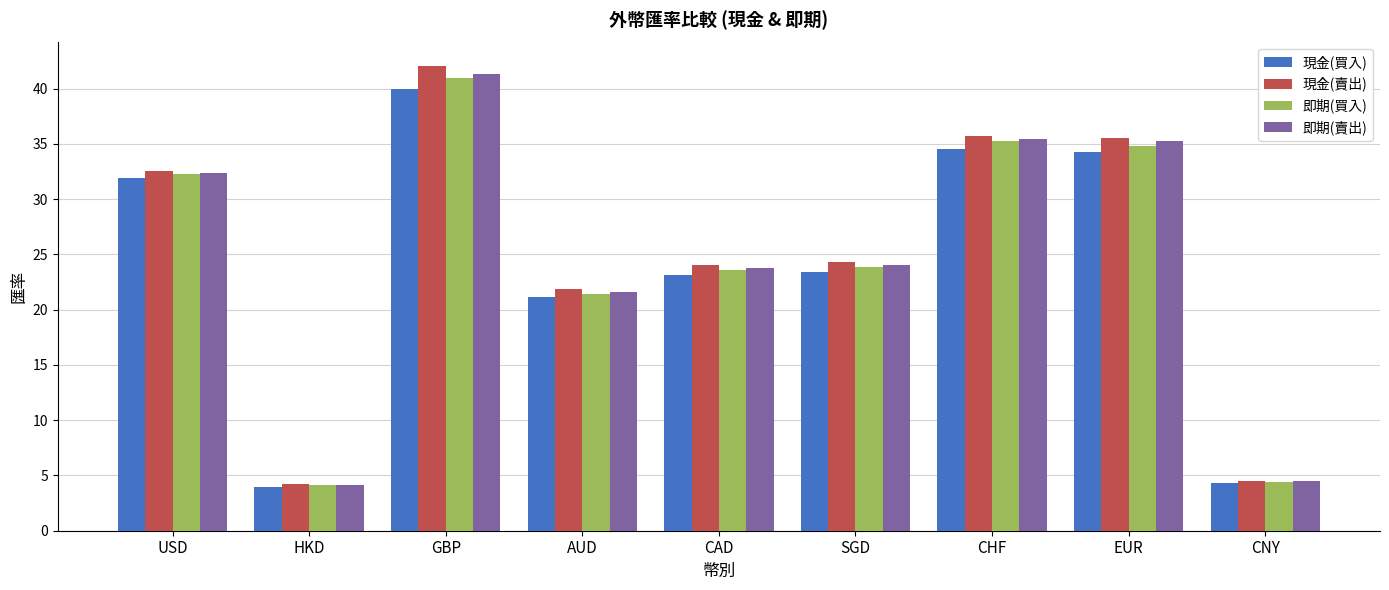

What is the total value across all series at CAD?

94.5